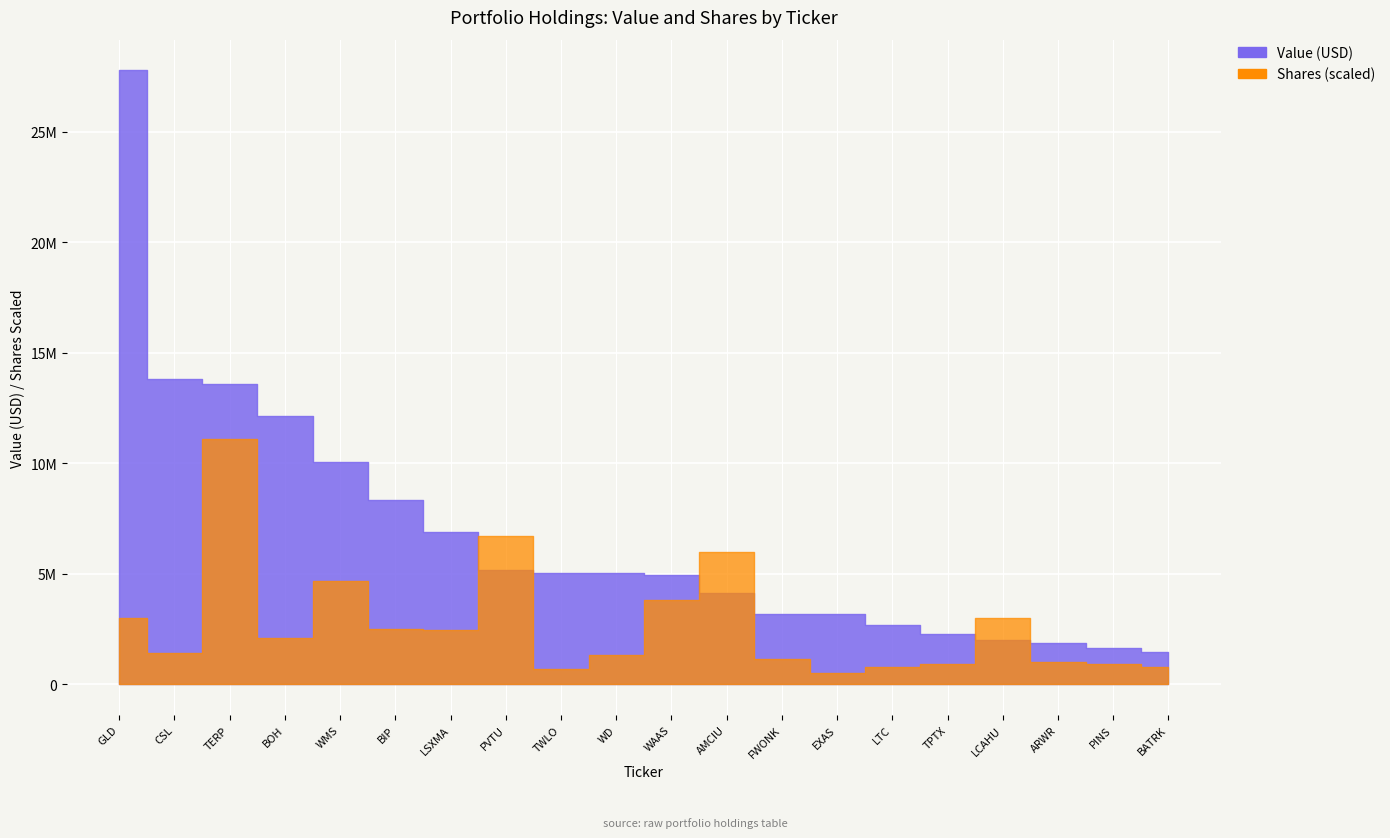

At which label does Shares or principal amount first exceed 140968?

GLD